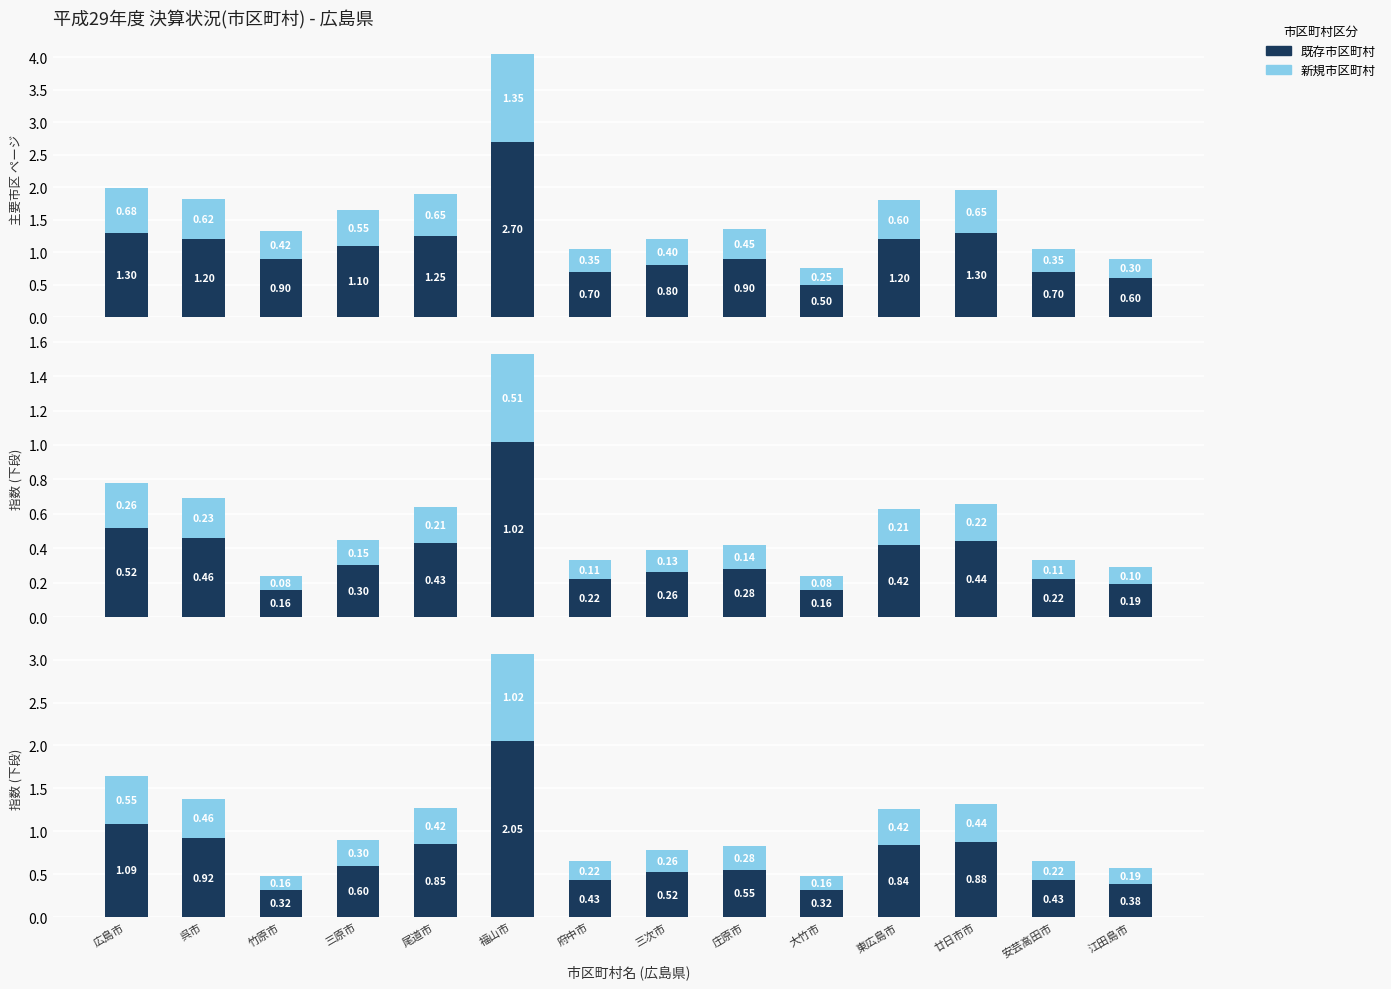

List the labels in order of 既存市区町村 value, largest first.

福山市, 広島市, 呉市, 廿日市市, 尾道市, 東広島市, 三原市, 庄原市, 三次市, 府中市, 安芸高田市, 江田島市, 竹原市, 大竹市